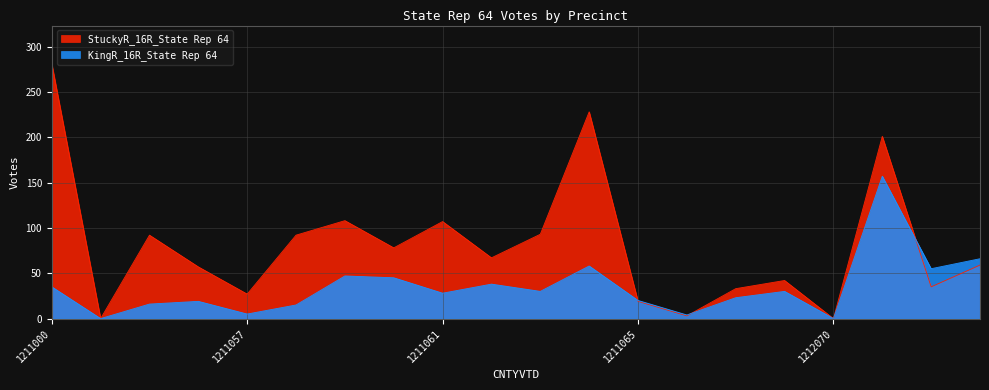

Count the number of categories in the chart.

20